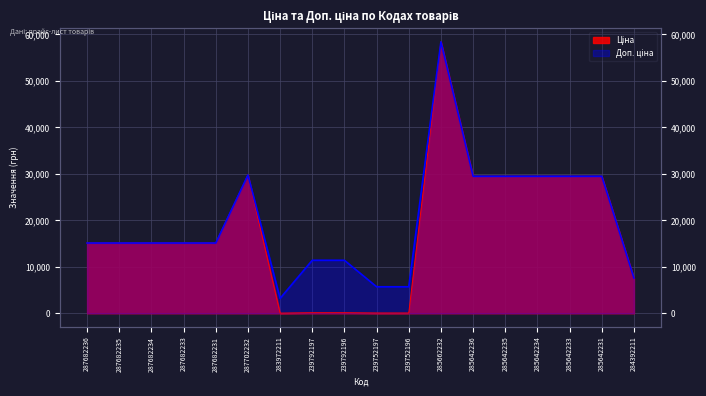

In Доп. ціна, how many points are higher than both neighbors (excluding endpoints)?

2